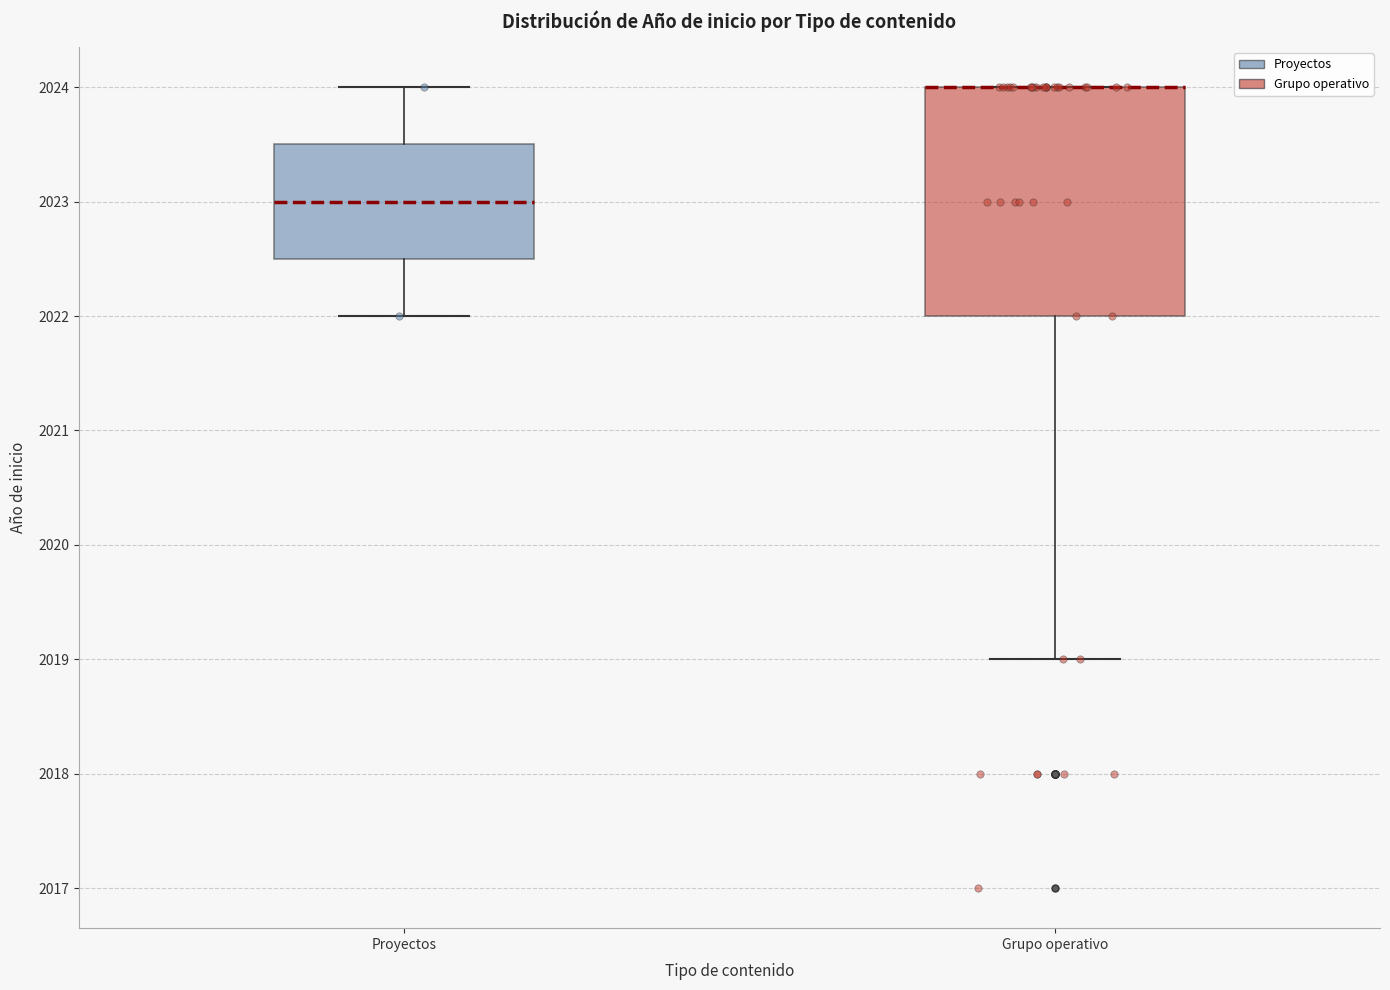

Reading left to right, read every box against the y-axis: the position of its median line, the range the box covers, and the ends of its whiskers. The values are not printed on the chart, so give them approximately, as read against the axis.

Proyectos: median 2023.0, box 2022.5 to 2023.5, whiskers 2022.0 to 2024.0
Grupo operativo: median 2024.0 (drawn on the box's upper edge), box 2022.0 to 2024.0, whiskers 2019.0 to 2024.0